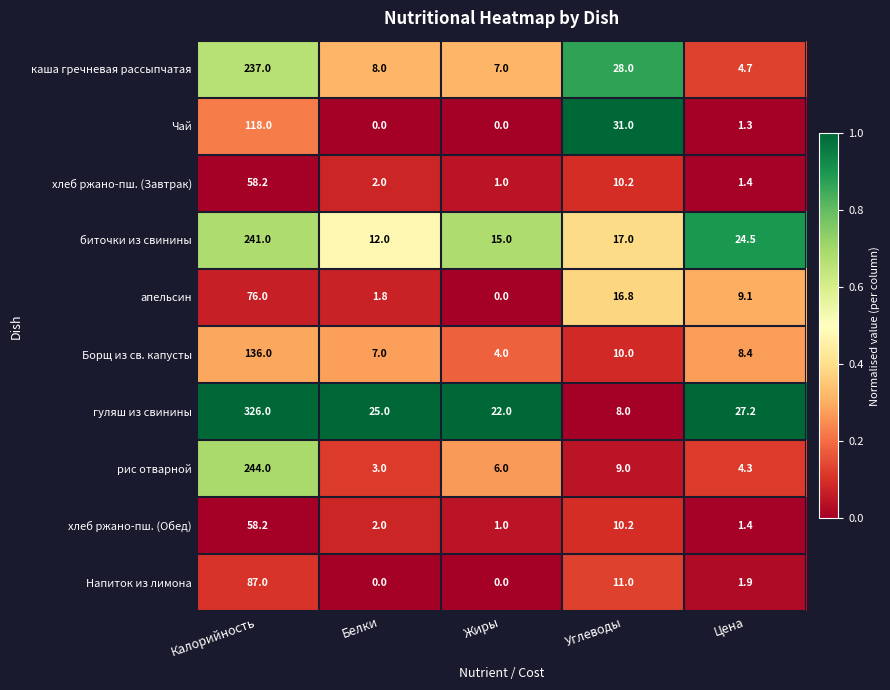

How many data points does each series have?

5